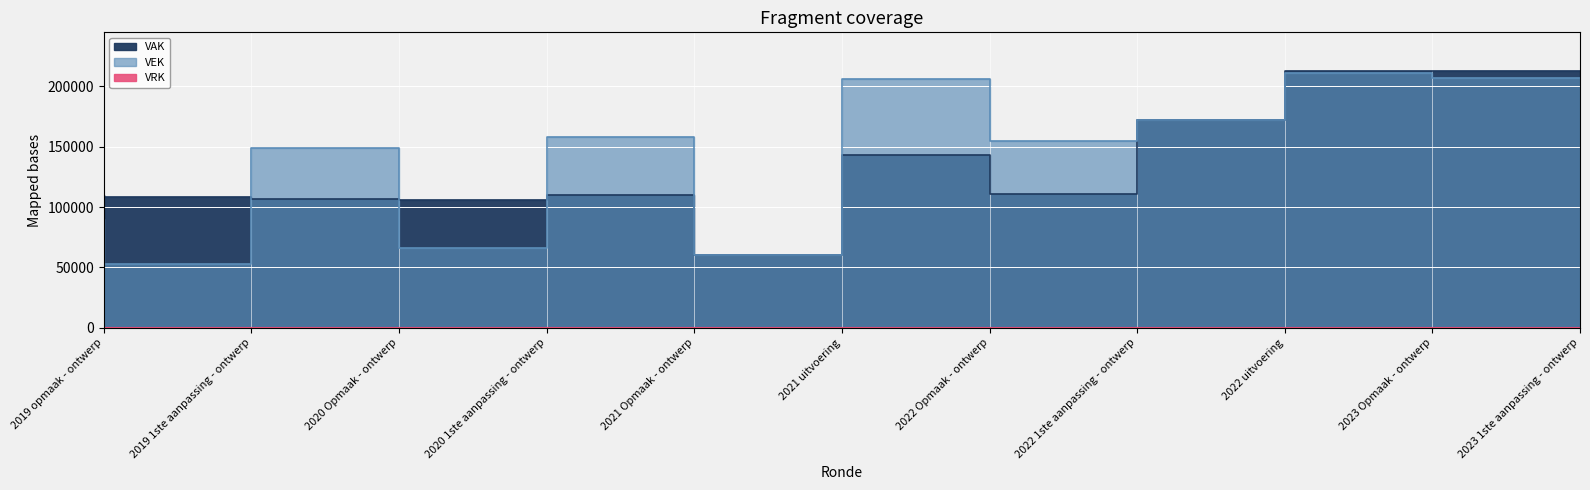

Which series changed the most between 2019 opmaak - ontwerp and 2022 uitvoering?

VEK